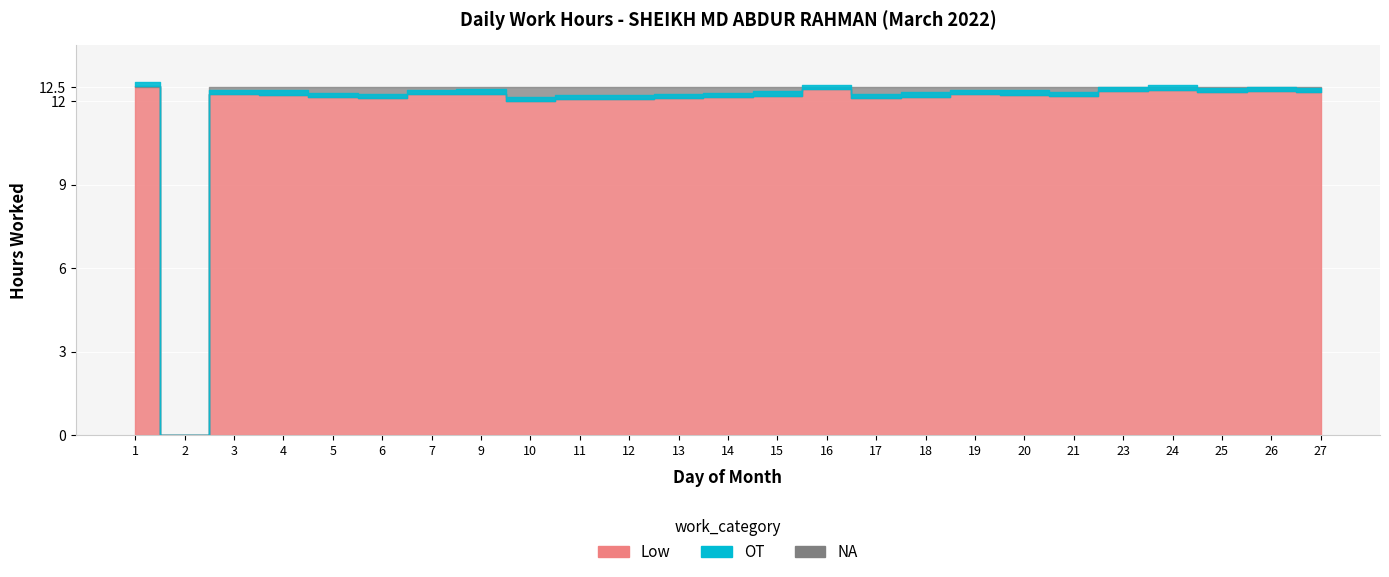

What is the greatest value displayed?

12.6